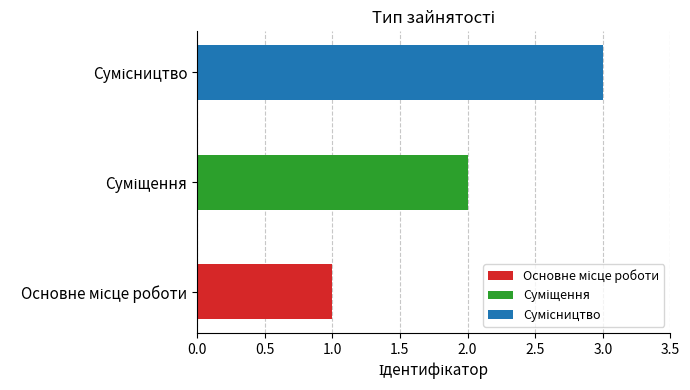

How many data points are less than 2?

1